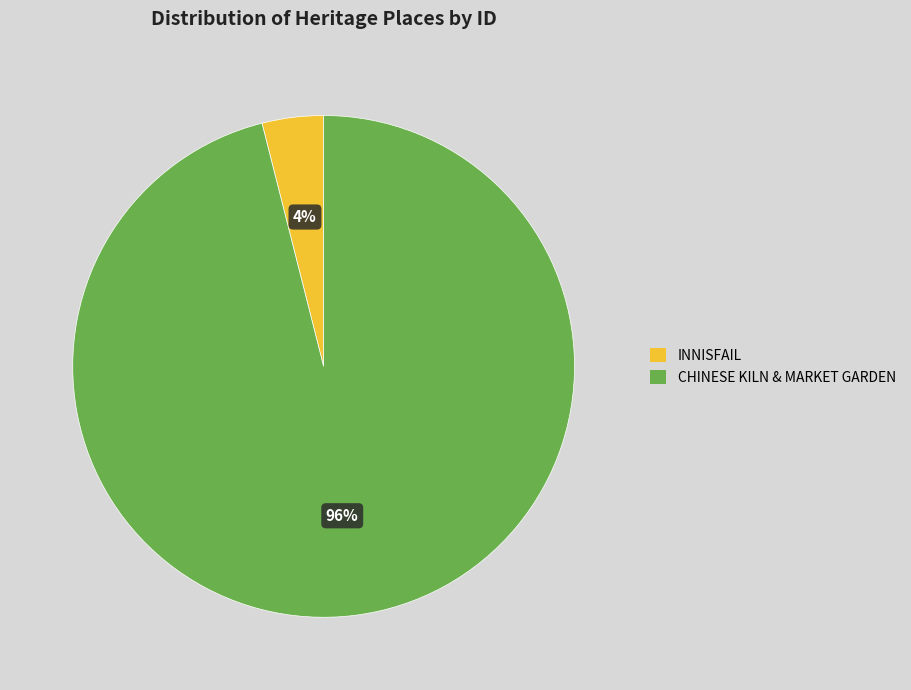

Do CHINESE KILN & MARKET GARDEN and INNISFAIL together represent more than half of the pie?

Yes